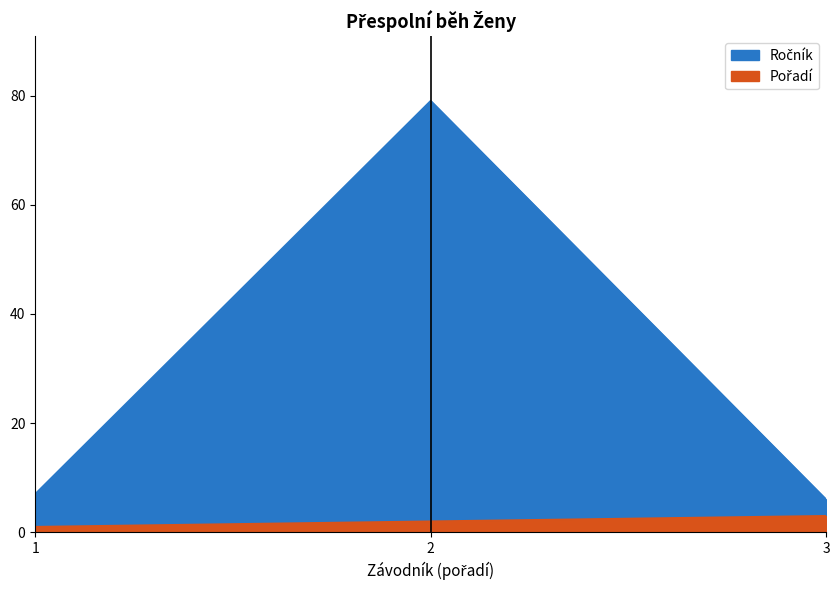

Rank the series at 1 from highest to lowest value.

Ročník, Pořadí